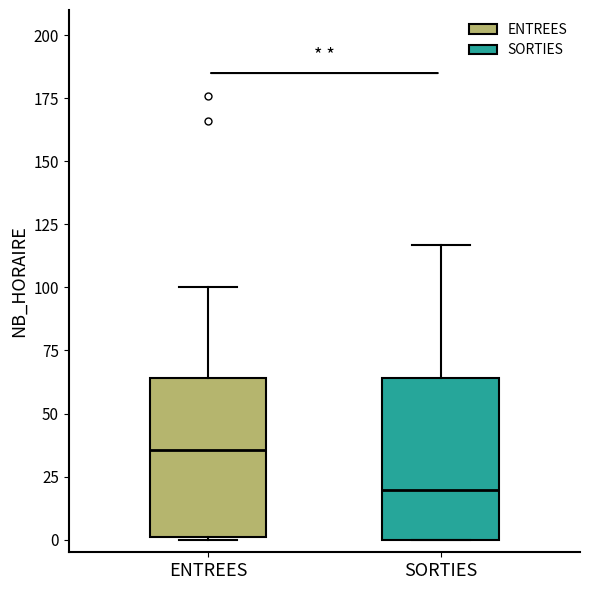

Which box's median line is the highest?

ENTREES